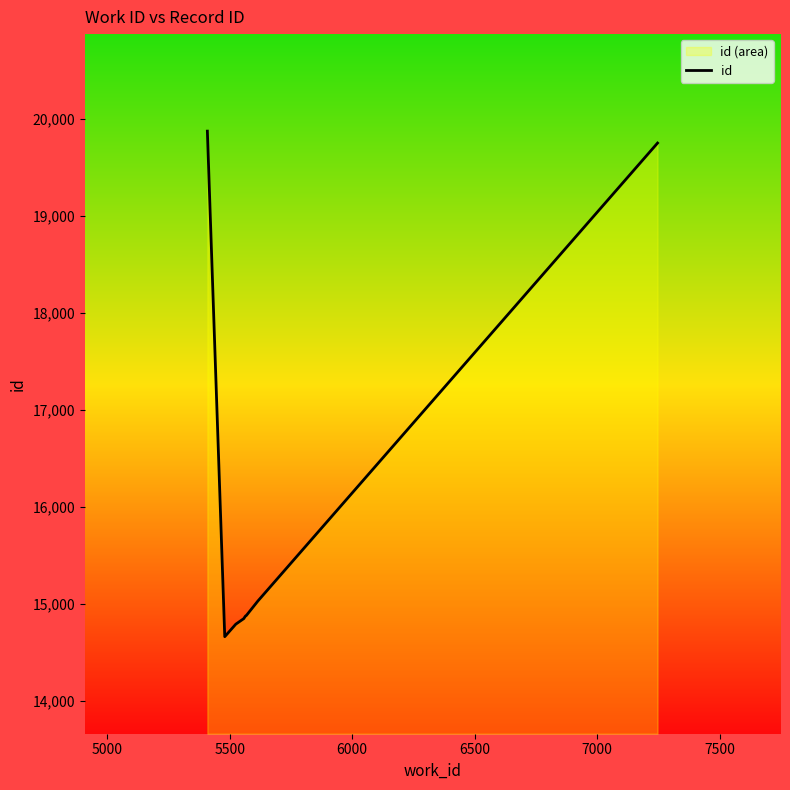

What is the greatest value displayed?

19870